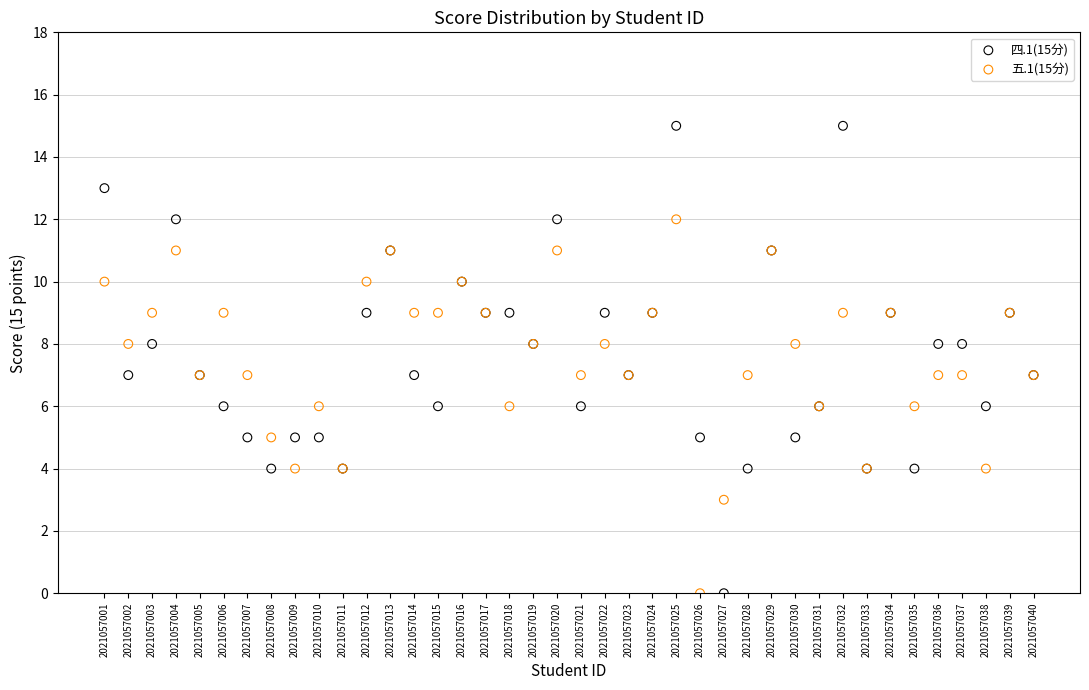

Which series contains the highest Y value?

四.1(15分)